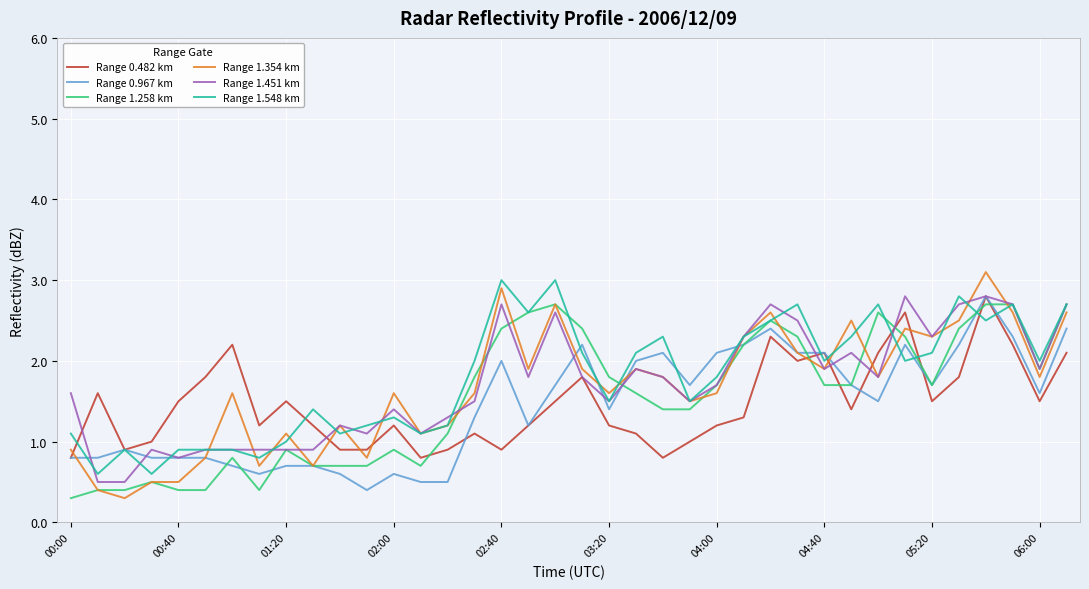

Which series has the widest spread of values?

Range 1.354 km